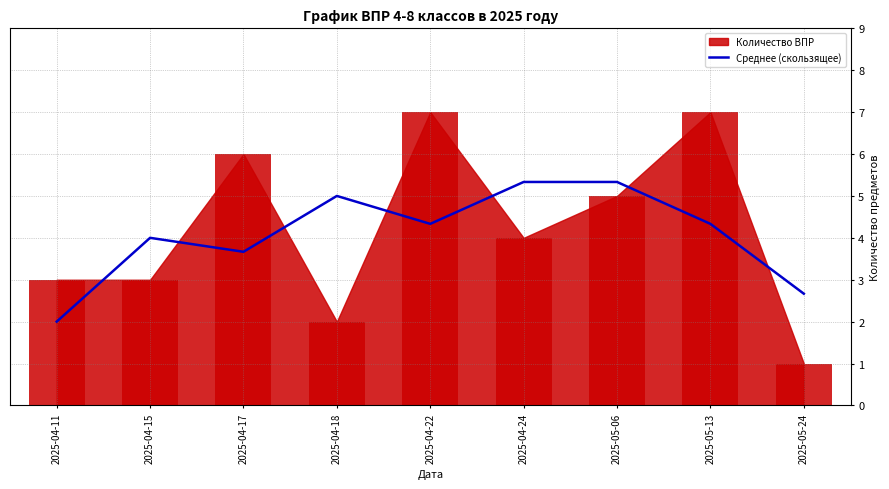

What is the lowest value of the Среднее (скользящее) series?

2.0